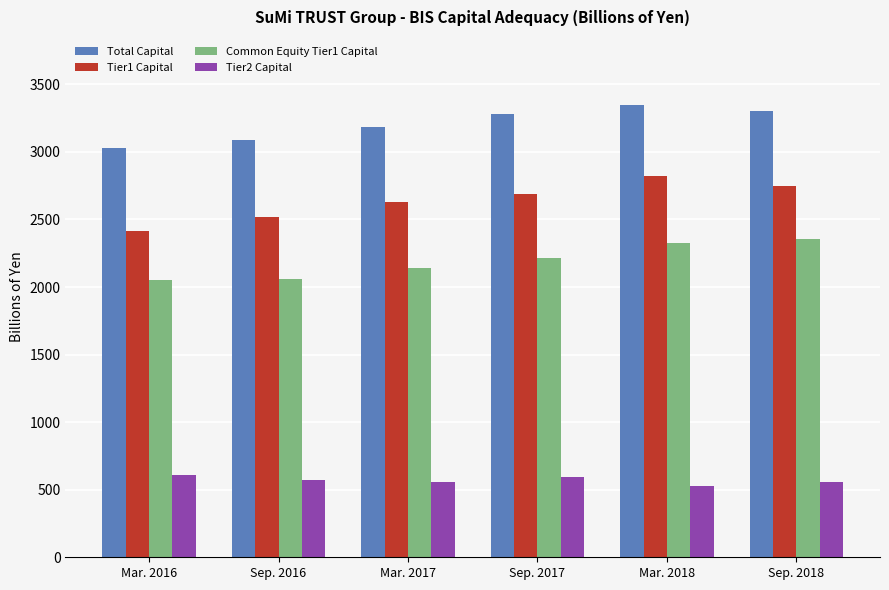

Which series has the largest range (max minus min)?

Tier1 Capital